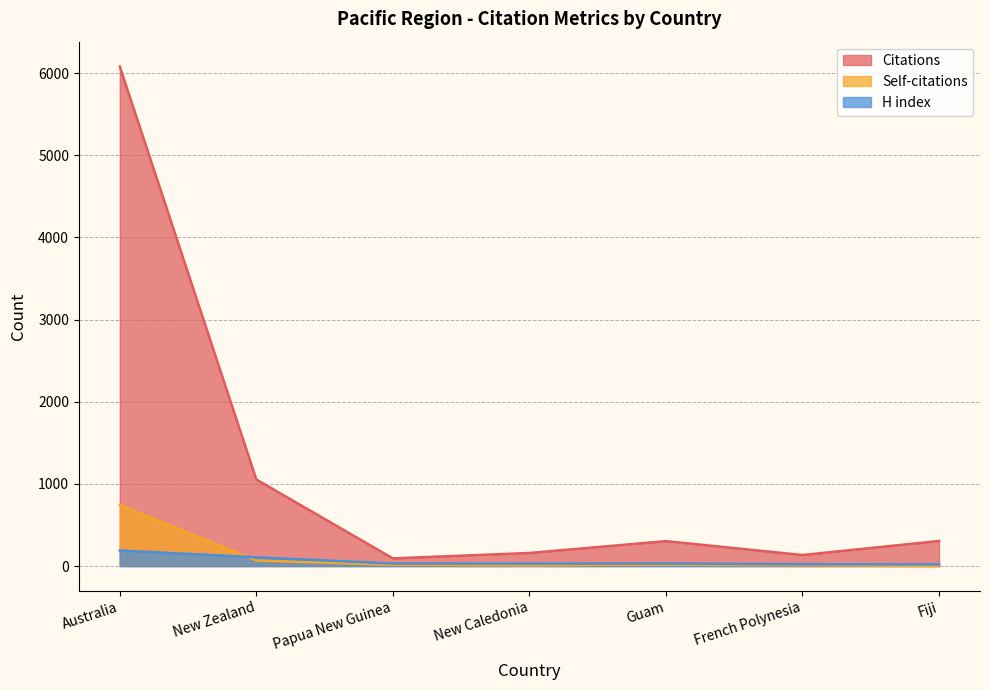

True or false: Self-citations has a value of 7 at New Caledonia.

True